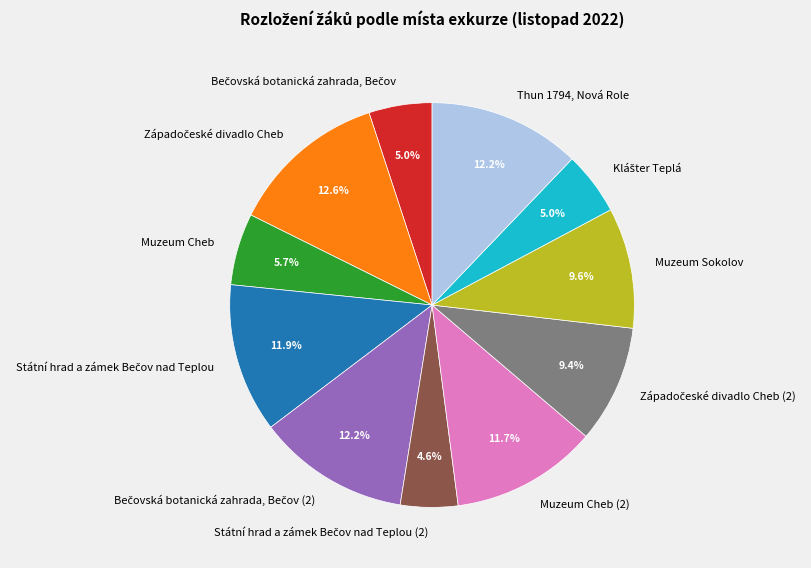

Does Thun 1794, Nová Role account for over 50% of the chart?

No